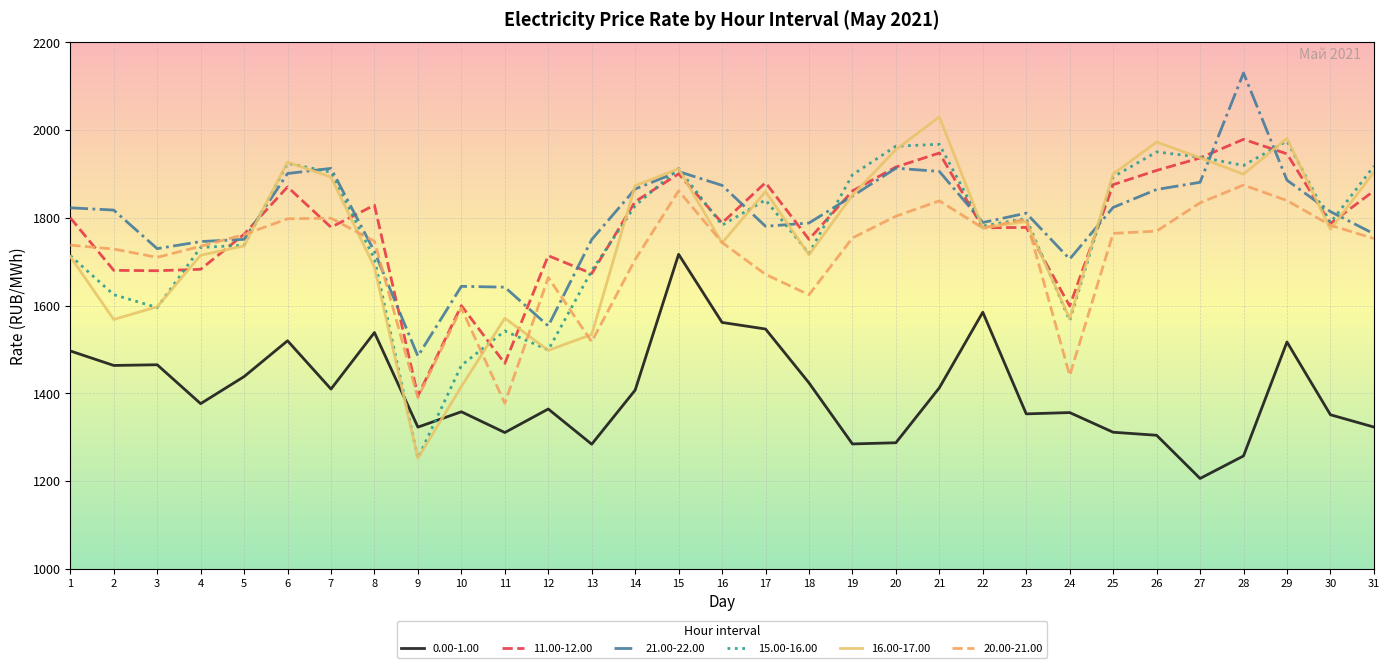

True or false: 0.00-1.00 has a value of 1304.4 at 26.

True